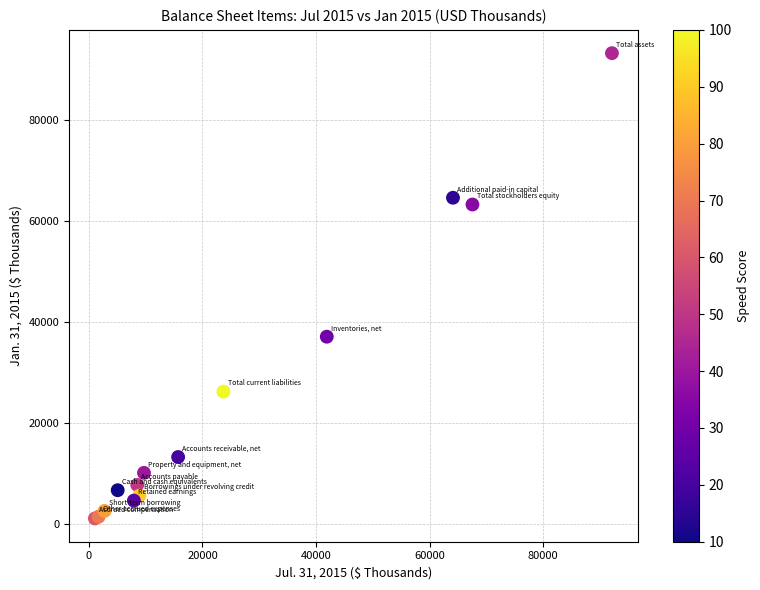

What Y value in the scatter plot is closest to 47164?

37092